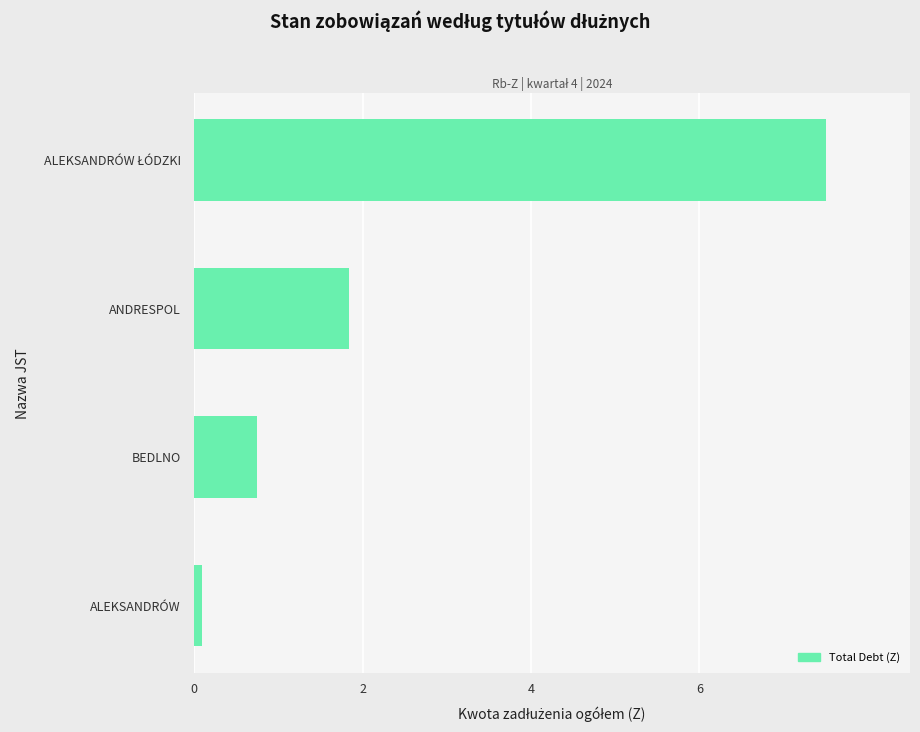

Between ANDRESPOL and ALEKSANDRÓW, which is larger?

ANDRESPOL